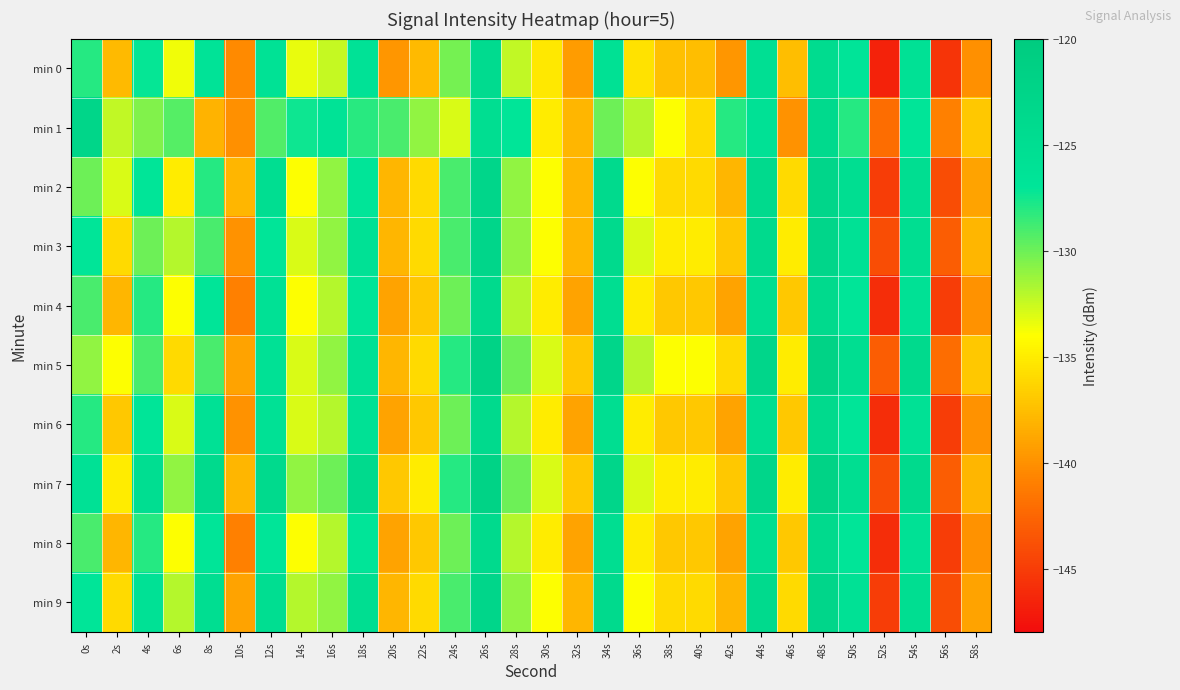

Reading left to right, transcribe all the data shown in this chart.

min 0: 0s=-128.1	2s=-137.8	4s=-127.2	6s=-133.6	8s=-126.5	10s=-140.4	12s=-126.1	14s=-133.4	16s=-132.4	18s=-126.3	20s=-139.7	22s=-137.7	24s=-130.2	26s=-124.4	28s=-132.3	30s=-135.3	32s=-139.4	34s=-125.9	36s=-135.6	38s=-137.5	40s=-137.6	42s=-139.8	44s=-125.4	46s=-137.5	48s=-124.6	50s=-126.8	52s=-146.6	54s=-126.0	56s=-145.5	58s=-140.0
min 1: 0s=-122.8	2s=-132.3	4s=-130.5	6s=-129.3	8s=-138.1	10s=-140.1	12s=-129.2	14s=-127.4	16s=-126.4	18s=-128.1	20s=-129.0	22s=-131.0	24s=-133.0	26s=-125.0	28s=-127.0	30s=-135.0	32s=-138.0	34s=-130.0	36s=-132.0	38s=-134.0	40s=-136.0	42s=-128.0	44s=-126.0	46s=-140.0	48s=-124.0	50s=-128.0	52s=-142.0	54s=-127.0	56s=-141.0	58s=-137.0
min 2: 0s=-130.0	2s=-133.0	4s=-127.0	6s=-135.0	8s=-128.0	10s=-138.0	12s=-125.0	14s=-134.0	16s=-131.0	18s=-127.0	20s=-138.0	22s=-136.0	24s=-129.0	26s=-123.0	28s=-131.0	30s=-134.0	32s=-138.0	34s=-124.0	36s=-134.0	38s=-136.0	40s=-136.0	42s=-138.0	44s=-124.0	46s=-136.0	48s=-123.0	50s=-125.0	52s=-145.0	54s=-125.0	56s=-144.0	58s=-139.0
min 3: 0s=-127.0	2s=-136.0	4s=-130.0	6s=-132.0	8s=-129.0	10s=-140.0	12s=-127.0	14s=-133.0	16s=-131.0	18s=-126.0	20s=-138.0	22s=-136.0	24s=-129.0	26s=-123.0	28s=-131.0	30s=-134.0	32s=-138.0	34s=-124.0	36s=-133.0	38s=-135.0	40s=-135.0	42s=-137.0	44s=-124.0	46s=-135.0	48s=-123.0	50s=-126.0	52s=-144.0	54s=-125.0	56s=-143.0	58s=-138.0
min 4: 0s=-129.0	2s=-138.0	4s=-128.0	6s=-134.0	8s=-127.0	10s=-141.0	12s=-126.0	14s=-134.0	16s=-132.0	18s=-127.0	20s=-139.0	22s=-137.0	24s=-130.0	26s=-124.0	28s=-132.0	30s=-135.0	32s=-139.0	34s=-125.0	36s=-135.0	38s=-137.0	40s=-137.0	42s=-139.0	44s=-125.0	46s=-137.0	48s=-124.0	50s=-127.0	52s=-146.0	54s=-126.0	56s=-145.0	58s=-140.0
min 5: 0s=-131.0	2s=-134.0	4s=-129.0	6s=-136.0	8s=-129.0	10s=-139.0	12s=-126.0	14s=-133.0	16s=-131.0	18s=-126.0	20s=-138.0	22s=-136.0	24s=-128.0	26s=-122.0	28s=-130.0	30s=-133.0	32s=-137.0	34s=-123.0	36s=-132.0	38s=-134.0	40s=-134.0	42s=-136.0	44s=-123.0	46s=-135.0	48s=-122.0	50s=-125.0	52s=-143.0	54s=-124.0	56s=-142.0	58s=-137.0
min 6: 0s=-128.0	2s=-137.0	4s=-127.0	6s=-133.0	8s=-126.0	10s=-140.0	12s=-126.0	14s=-133.0	16s=-132.0	18s=-126.0	20s=-139.0	22s=-137.0	24s=-130.0	26s=-124.0	28s=-132.0	30s=-135.0	32s=-139.0	34s=-125.0	36s=-135.0	38s=-137.0	40s=-137.0	42s=-139.0	44s=-125.0	46s=-137.0	48s=-124.0	50s=-127.0	52s=-146.0	54s=-126.0	56s=-145.0	58s=-140.0
min 7: 0s=-126.0	2s=-135.0	4s=-125.0	6s=-131.0	8s=-124.0	10s=-138.0	12s=-124.0	14s=-131.0	16s=-130.0	18s=-124.0	20s=-137.0	22s=-135.0	24s=-128.0	26s=-122.0	28s=-130.0	30s=-133.0	32s=-137.0	34s=-123.0	36s=-133.0	38s=-135.0	40s=-135.0	42s=-137.0	44s=-123.0	46s=-135.0	48s=-122.0	50s=-125.0	52s=-144.0	54s=-124.0	56s=-143.0	58s=-138.0
min 8: 0s=-129.0	2s=-138.0	4s=-128.0	6s=-134.0	8s=-127.0	10s=-141.0	12s=-127.0	14s=-134.0	16s=-132.0	18s=-127.0	20s=-139.0	22s=-137.0	24s=-130.0	26s=-124.0	28s=-132.0	30s=-135.0	32s=-139.0	34s=-125.0	36s=-135.0	38s=-137.0	40s=-137.0	42s=-139.0	44s=-125.0	46s=-137.0	48s=-124.0	50s=-127.0	52s=-146.0	54s=-126.0	56s=-145.0	58s=-140.0
min 9: 0s=-127.0	2s=-136.0	4s=-126.0	6s=-132.0	8s=-125.0	10s=-139.0	12s=-125.0	14s=-132.0	16s=-131.0	18s=-125.0	20s=-138.0	22s=-136.0	24s=-129.0	26s=-123.0	28s=-131.0	30s=-134.0	32s=-138.0	34s=-124.0	36s=-134.0	38s=-136.0	40s=-136.0	42s=-138.0	44s=-124.0	46s=-136.0	48s=-123.0	50s=-126.0	52s=-145.0	54s=-125.0	56s=-144.0	58s=-139.0